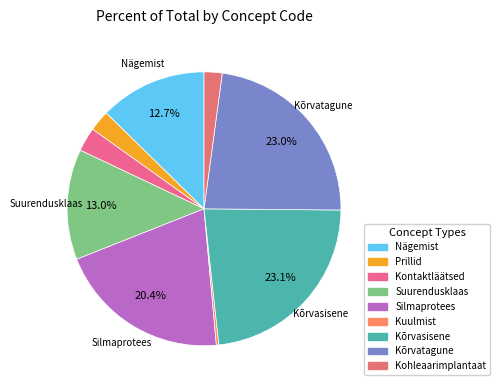

To the nearest percent, what is the combined percentage of Prillid and Suurendusklaas?

16%